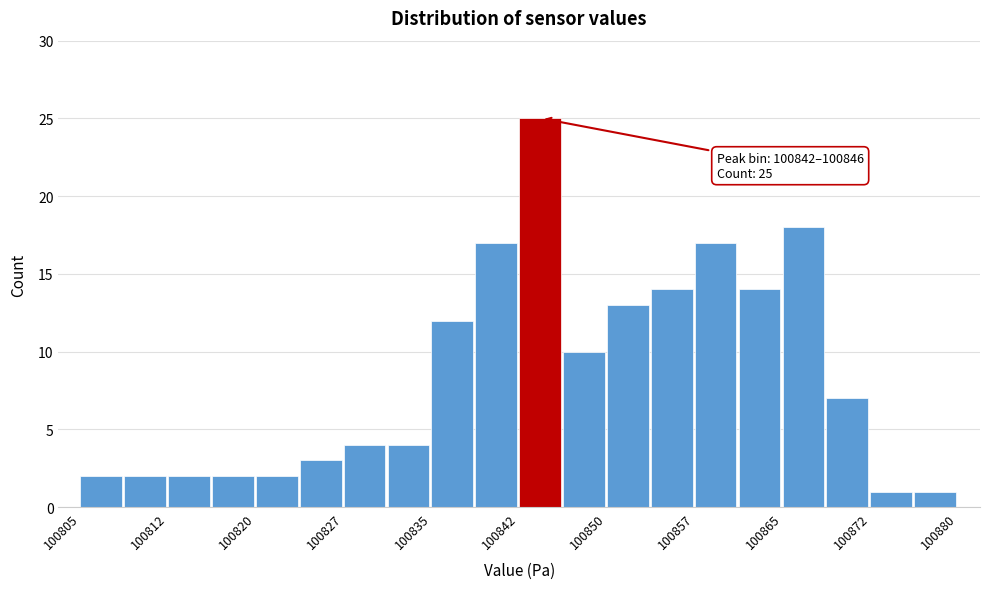

Around what value on the x-axis is the tallest bar? Give the approximate position of its centre, as read against the axis.

100844